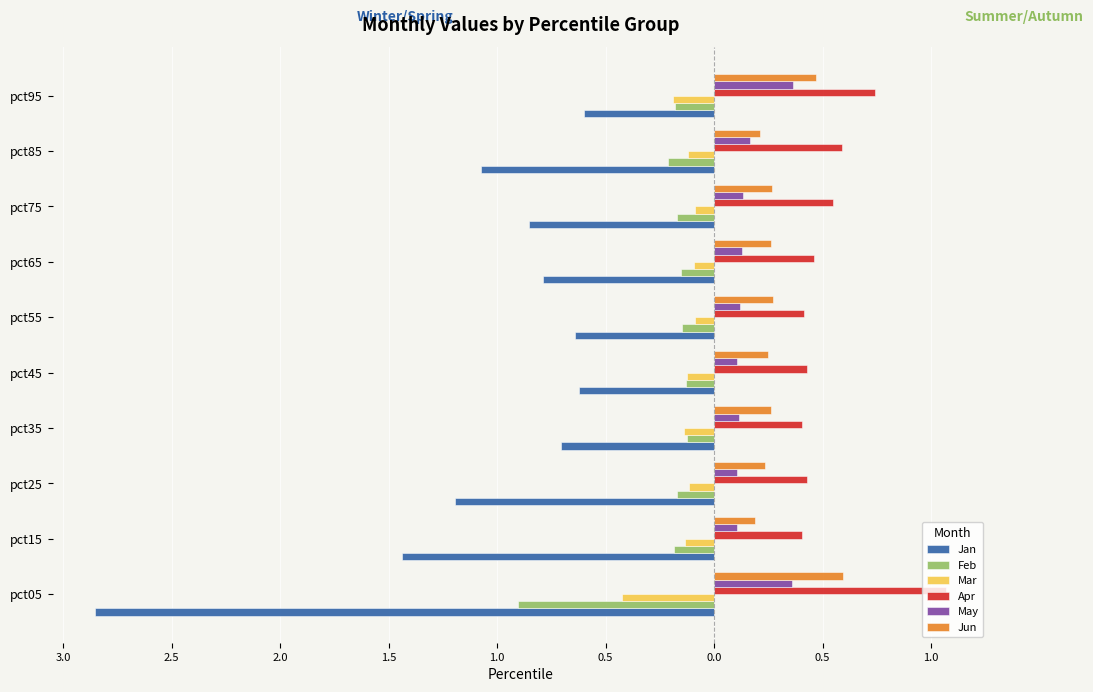

What are all the series names shown in the legend?

Jan, Feb, Mar, Apr, May, Jun